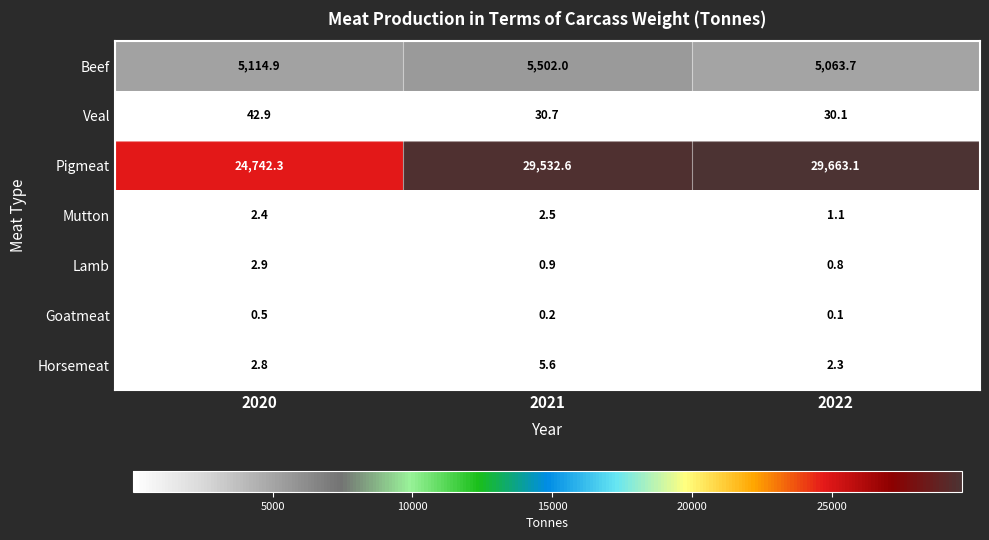

Rank the categories by Goatmeat value from lowest to highest.

2022, 2021, 2020